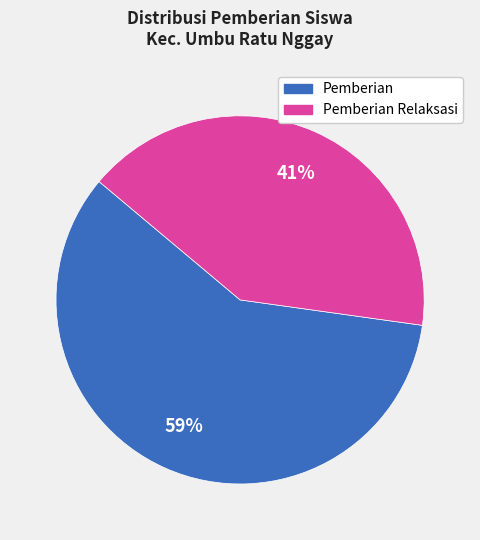

The Pemberian Relaksasi slice represents 1% of the pie. True or false?

False